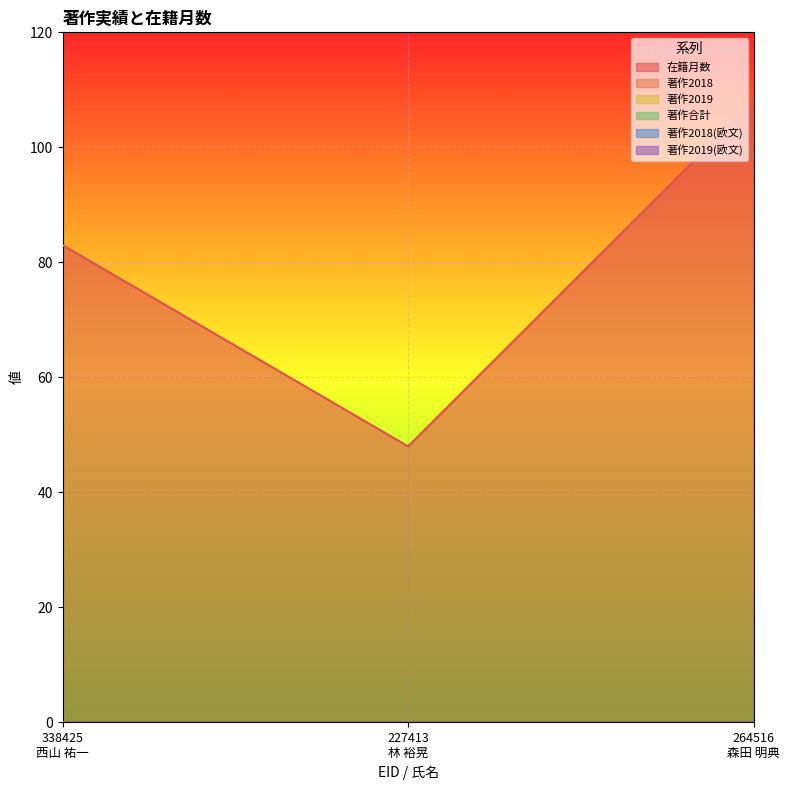

What is the maximum value for 在籍月数?

108